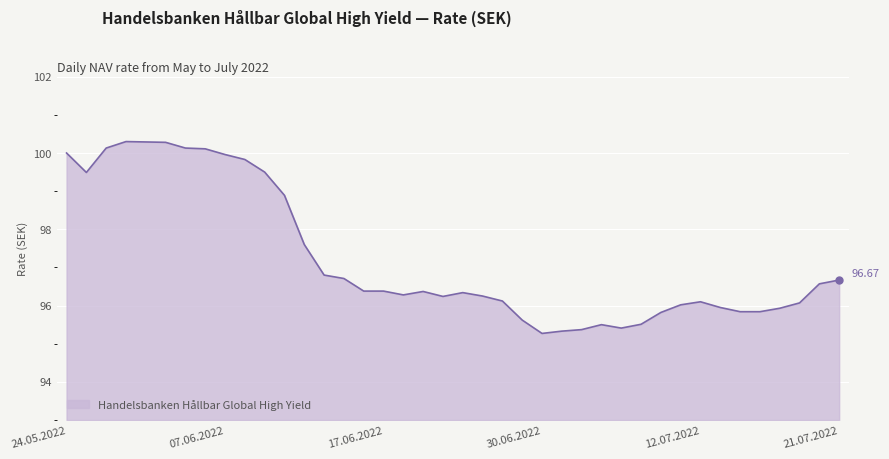

Does the chart display data point markers on the line(s)?

No